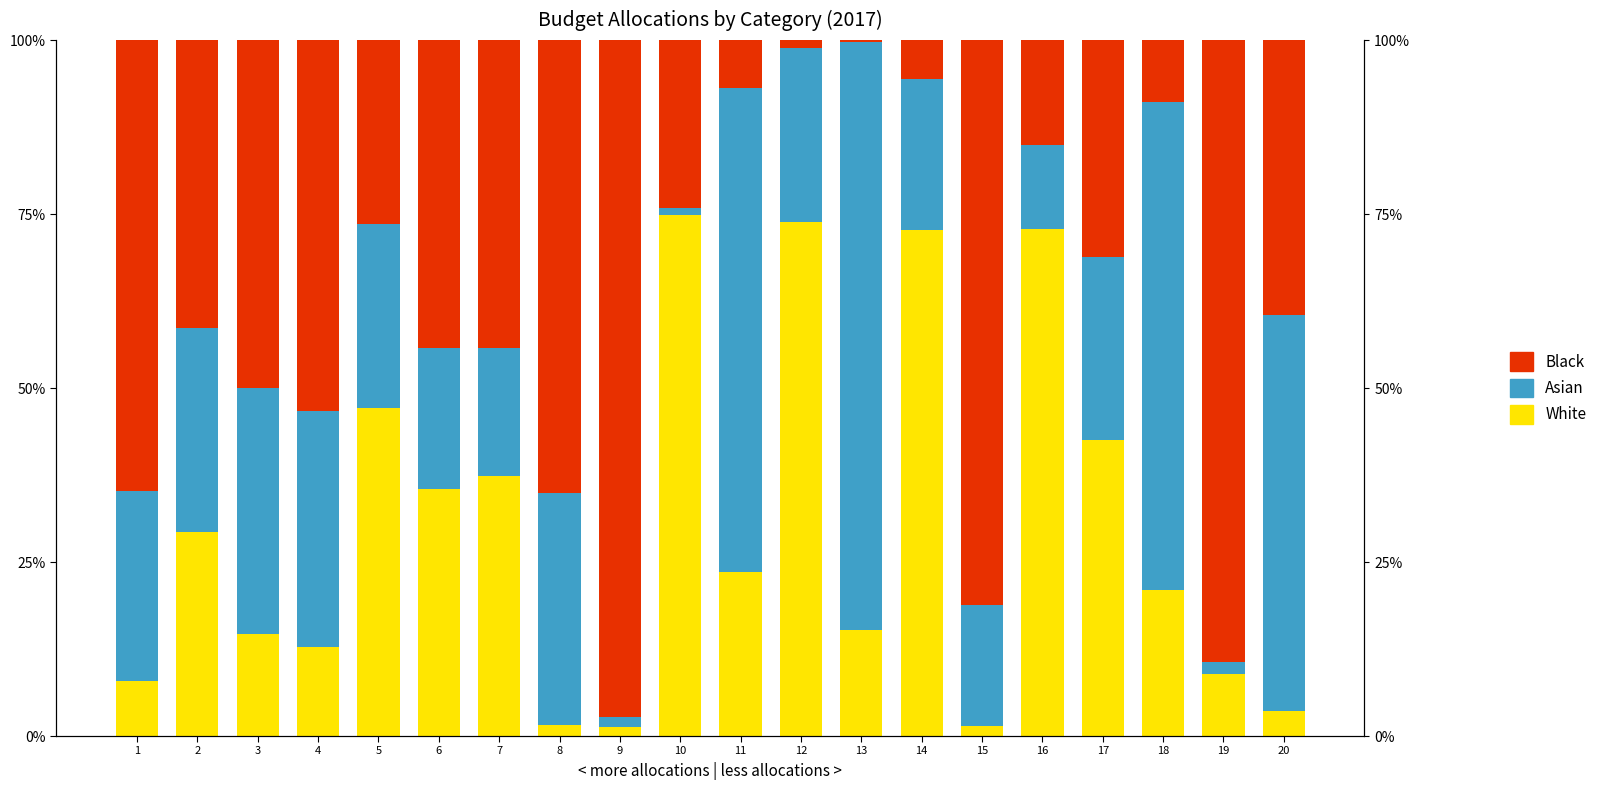

Reading left to right, what are all the values shown in this chart?

White: 1=0.1	2=0.3	3=0.1	4=0.1	5=0.5	6=0.4	7=0.4	8=0.0	9=0.0	10=0.7	11=0.2	12=0.7	13=0.2	14=0.7	15=0.0	16=0.7	17=0.4	18=0.2	19=0.1	20=0.0
Asian: 1=0.3	2=0.3	3=0.4	4=0.3	5=0.3	6=0.2	7=0.2	8=0.3	9=0.0	10=0.0	11=0.7	12=0.3	13=0.8	14=0.2	15=0.2	16=0.1	17=0.3	18=0.7	19=0.0	20=0.6
Black: 1=0.6	2=0.4	3=0.5	4=0.5	5=0.3	6=0.4	7=0.4	8=0.7	9=1.0	10=0.2	11=0.1	12=0.0	13=0.0	14=0.1	15=0.8	16=0.2	17=0.3	18=0.1	19=0.9	20=0.4